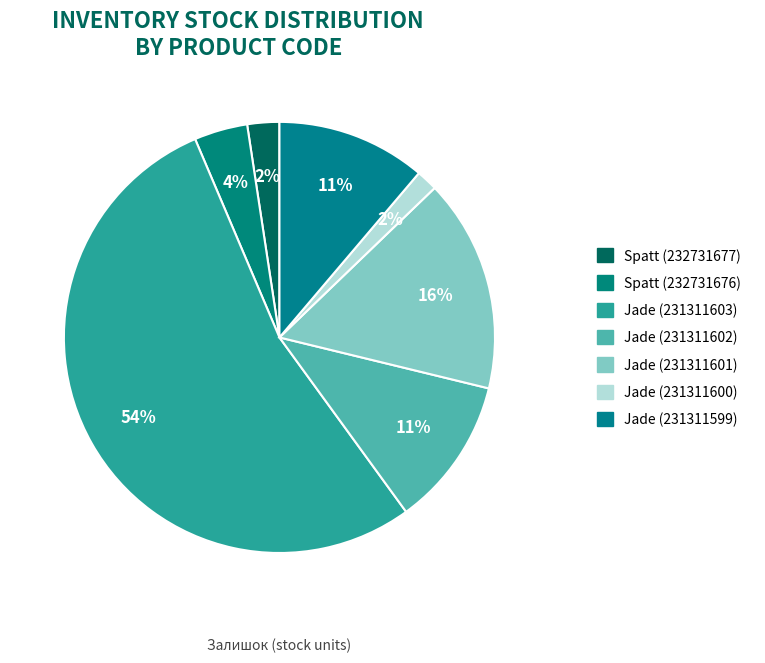

Which category has the biggest portion of the pie?

Jade (231311603)